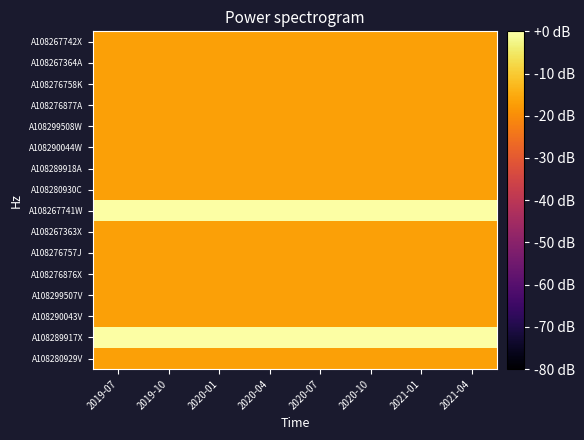

Reading left to right, extract all data points from this chart.

A108267742X: 2019-07=-16.7	2019-10=-16.7	2020-01=-16.7	2020-04=-16.7	2020-07=-16.7	2020-10=-16.7	2021-01=-16.7	2021-04=-16.7
A108267364A: 2019-07=-16.7	2019-10=-16.7	2020-01=-16.7	2020-04=-16.7	2020-07=-16.7	2020-10=-16.7	2021-01=-16.7	2021-04=-16.7
A108276758K: 2019-07=-16.7	2019-10=-16.7	2020-01=-16.7	2020-04=-16.7	2020-07=-16.7	2020-10=-16.7	2021-01=-16.7	2021-04=-16.7
A108276877A: 2019-07=-16.7	2019-10=-16.7	2020-01=-16.7	2020-04=-16.7	2020-07=-16.7	2020-10=-16.7	2021-01=-16.7	2021-04=-16.7
A108299508W: 2019-07=-16.7	2019-10=-16.7	2020-01=-16.7	2020-04=-16.7	2020-07=-16.7	2020-10=-16.7	2021-01=-16.7	2021-04=-16.7
A108290044W: 2019-07=-16.7	2019-10=-16.7	2020-01=-16.7	2020-04=-16.7	2020-07=-16.7	2020-10=-16.7	2021-01=-16.7	2021-04=-16.7
A108289918A: 2019-07=-16.7	2019-10=-16.7	2020-01=-16.7	2020-04=-16.7	2020-07=-16.7	2020-10=-16.7	2021-01=-16.7	2021-04=-16.7
A108280930C: 2019-07=-16.7	2019-10=-16.7	2020-01=-16.7	2020-04=-16.7	2020-07=-16.7	2020-10=-16.7	2021-01=-16.7	2021-04=-16.7
A108267741W: 2019-07=0.0	2019-10=0.0	2020-01=0.0	2020-04=0.0	2020-07=0.0	2020-10=0.0	2021-01=0.0	2021-04=0.0
A108267363X: 2019-07=-16.7	2019-10=-16.7	2020-01=-16.7	2020-04=-16.7	2020-07=-16.7	2020-10=-16.7	2021-01=-16.7	2021-04=-16.7
A108276757J: 2019-07=-16.7	2019-10=-16.7	2020-01=-16.7	2020-04=-16.7	2020-07=-16.7	2020-10=-16.7	2021-01=-16.7	2021-04=-16.7
A108276876X: 2019-07=-16.7	2019-10=-16.7	2020-01=-16.7	2020-04=-16.7	2020-07=-16.7	2020-10=-16.7	2021-01=-16.7	2021-04=-16.7
A108299507V: 2019-07=-16.7	2019-10=-16.7	2020-01=-16.7	2020-04=-16.7	2020-07=-16.7	2020-10=-16.7	2021-01=-16.7	2021-04=-16.7
A108290043V: 2019-07=-16.7	2019-10=-16.7	2020-01=-16.7	2020-04=-16.7	2020-07=-16.7	2020-10=-16.7	2021-01=-16.7	2021-04=-16.7
A108289917X: 2019-07=0.0	2019-10=0.0	2020-01=0.0	2020-04=0.0	2020-07=0.0	2020-10=0.0	2021-01=0.0	2021-04=0.0
A108280929V: 2019-07=-16.7	2019-10=-16.7	2020-01=-16.7	2020-04=-16.7	2020-07=-16.7	2020-10=-16.7	2021-01=-16.7	2021-04=-16.7